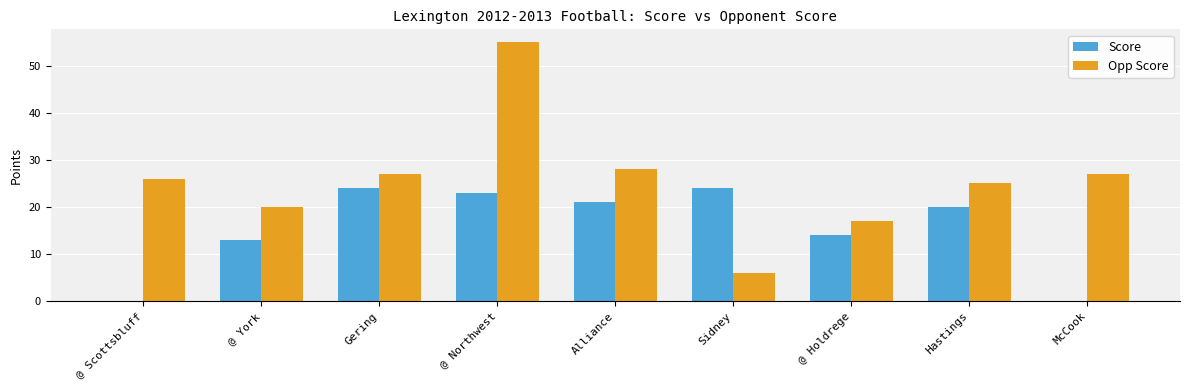

Reading left to right, transcribe all the data shown in this chart.

Score: @ Scottsbluff=0	@ York=13	Gering=24	@ Northwest=23	Alliance=21	Sidney=24	@ Holdrege=14	Hastings=20	McCook=0
Opp Score: @ Scottsbluff=26	@ York=20	Gering=27	@ Northwest=55	Alliance=28	Sidney=6	@ Holdrege=17	Hastings=25	McCook=27